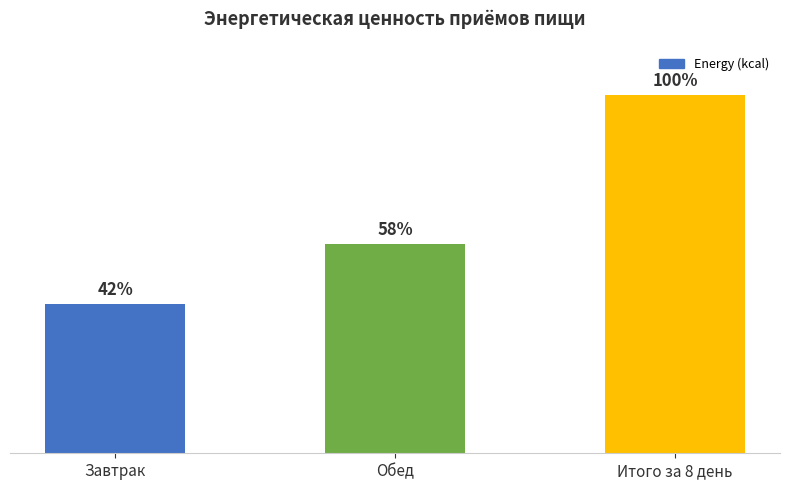

Rank the categories by value from lowest to highest.

Завтрак, Обед, Итого за 8 день